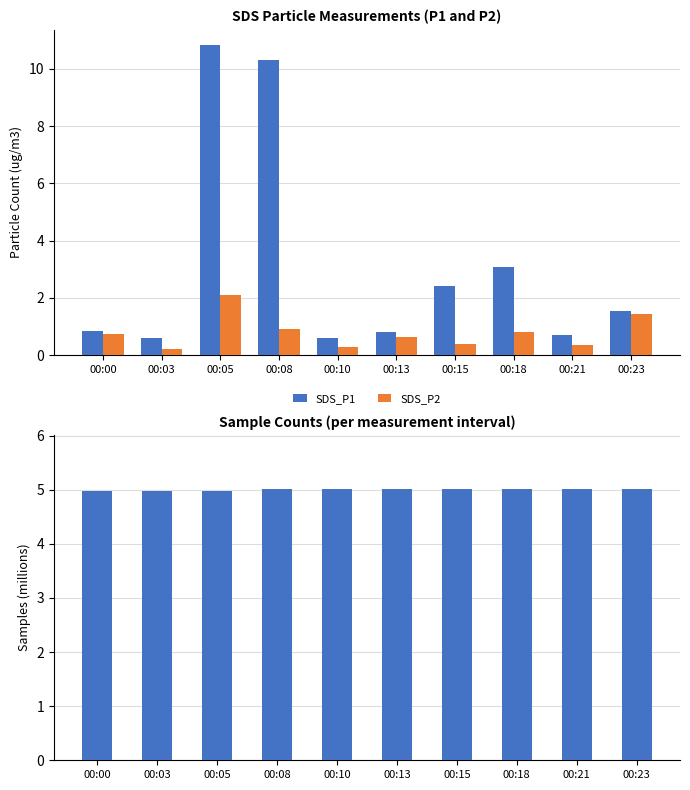

What is the minimum value shown in the chart?

0.2